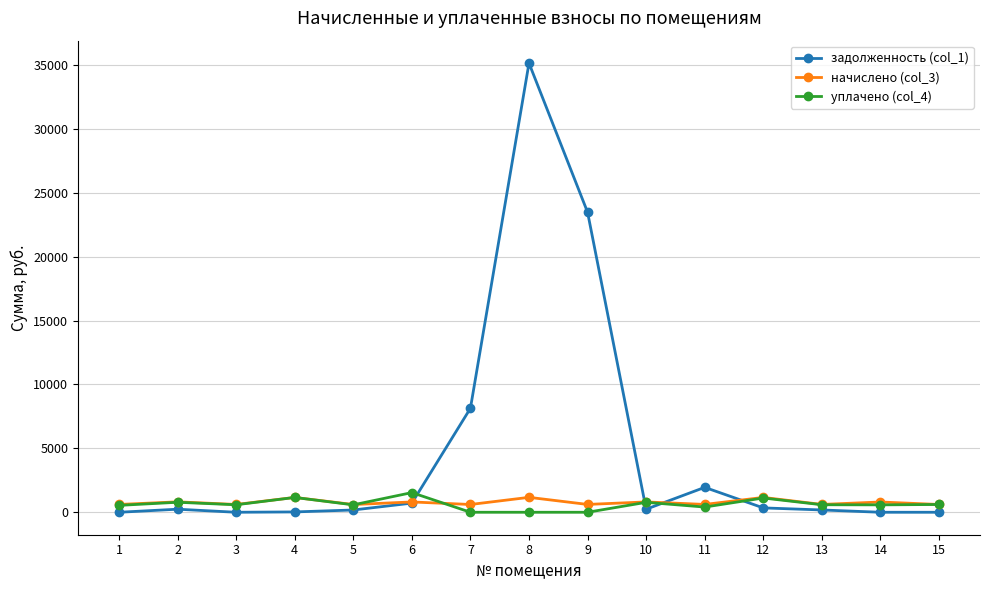

True or false: уплачено (col_4) and задолженность (col_1) cross at least once.

True